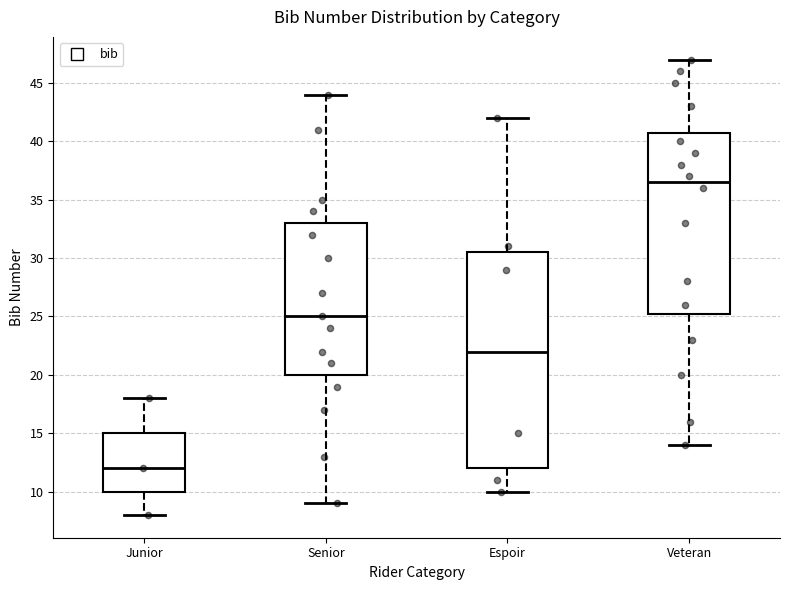

Reading left to right, transcribe this box plot: for each box, give where its median line is, the range the box spans, and where its two whiskers end, as read against the y-axis. The values are not printed on the chart, so give them approximately, as read against the axis.

Junior: median 12.0, box 10.0 to 15.0, whiskers 8.0 to 18.0
Senior: median 25.0, box 20.0 to 33.0, whiskers 9.0 to 44.0
Espoir: median 22.0, box 12.0 to 30.5, whiskers 10.0 to 42.0
Veteran: median 36.5, box 25.5 to 41.0, whiskers 14.0 to 47.0